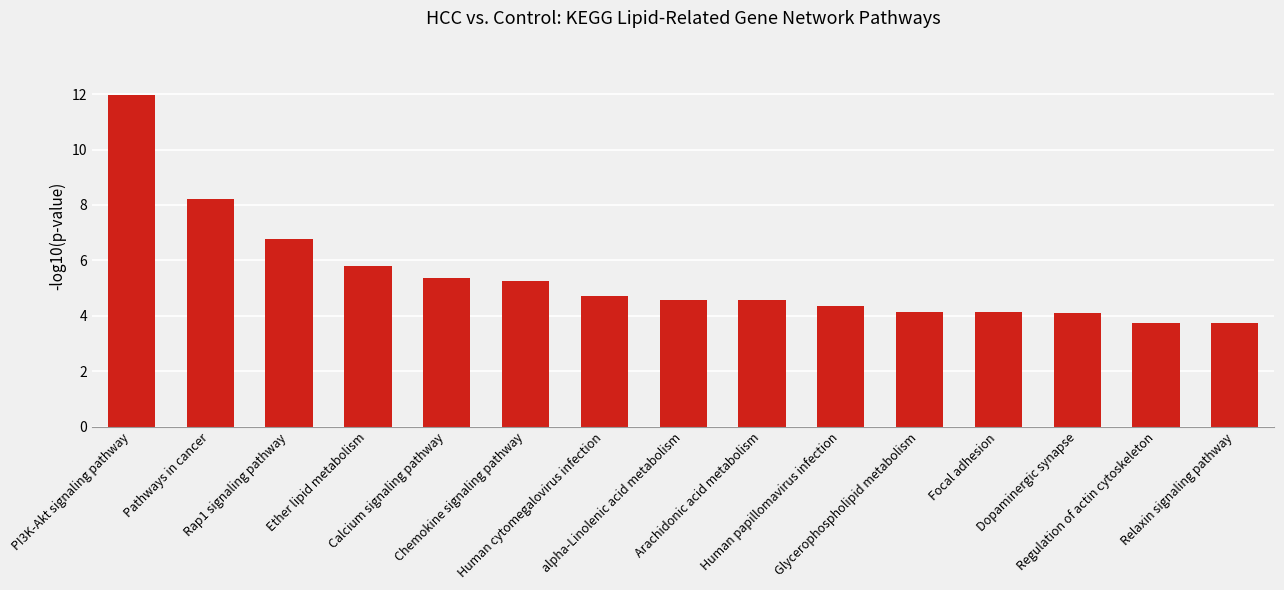

What is the value of the 7th bar from the left?

4.7